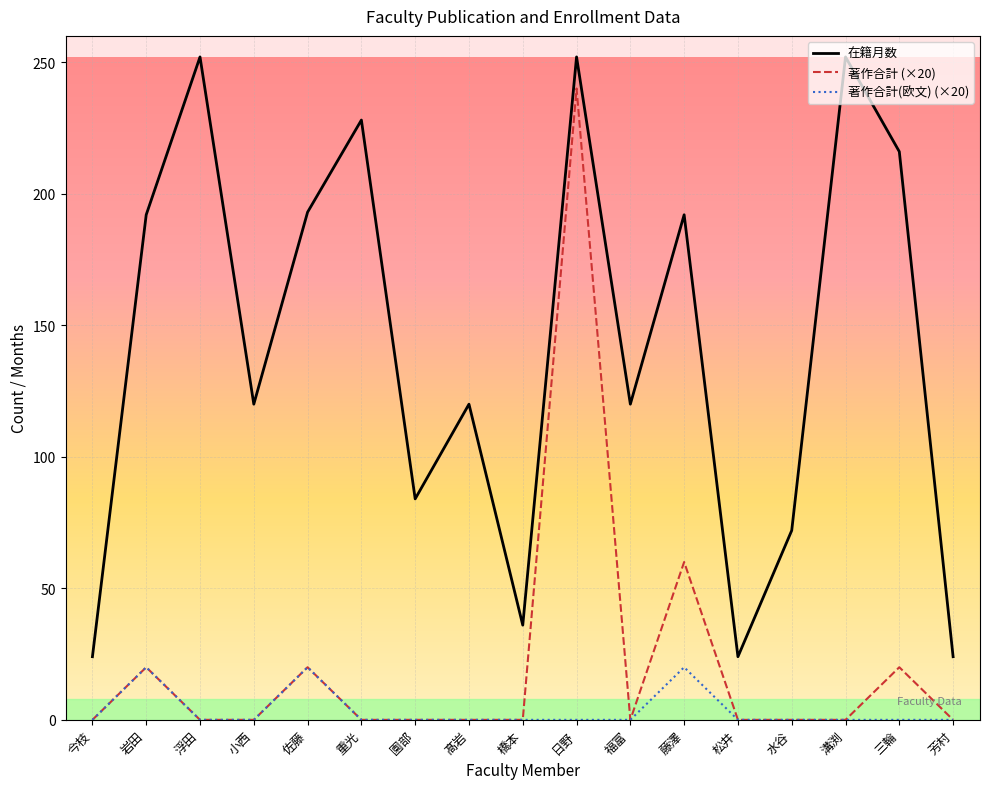

What are all the series names shown in the legend?

在籍月数, 著作合計 (×20), 著作合計(欧文) (×20)